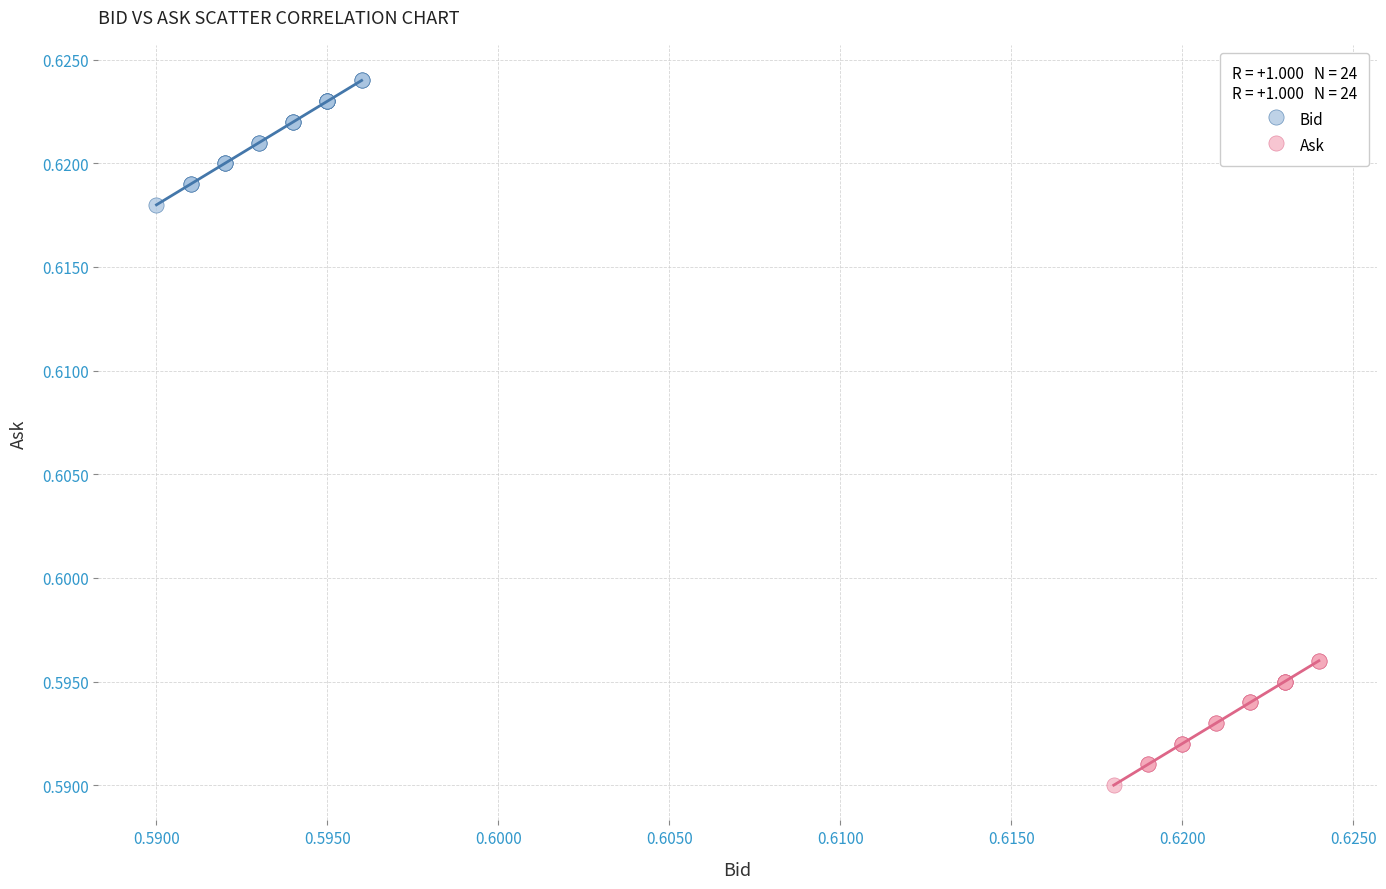

What are all the series names shown in the legend?

Bid, Ask